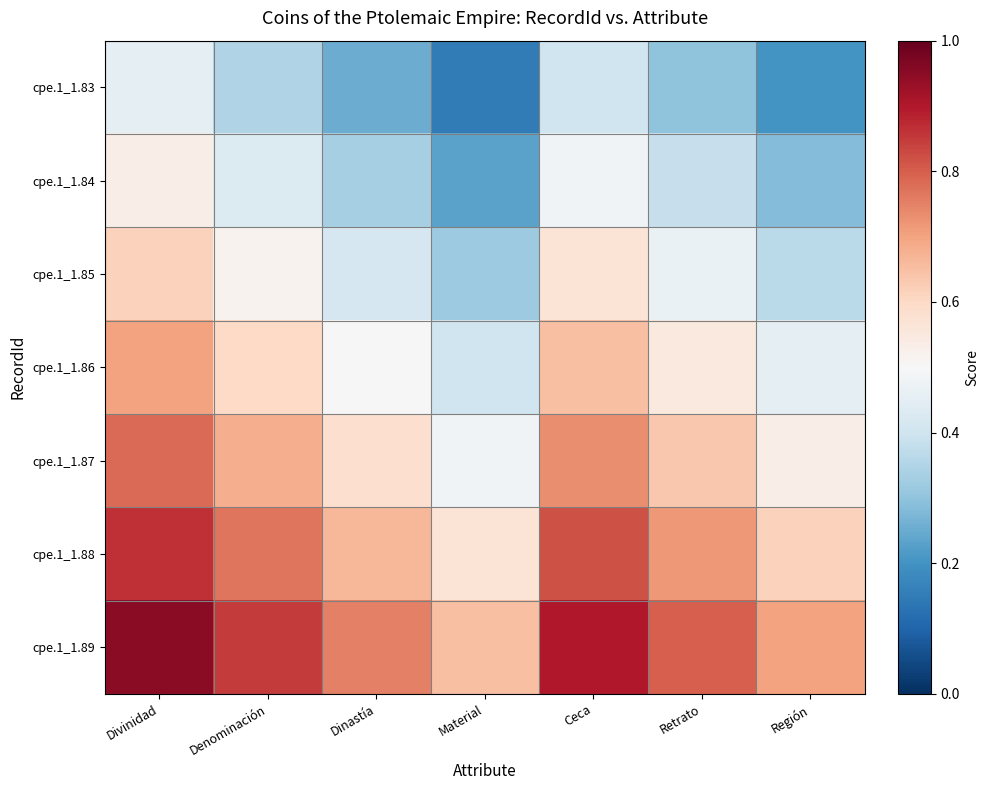

Which series has the widest spread of values?

cpe.1_1.83